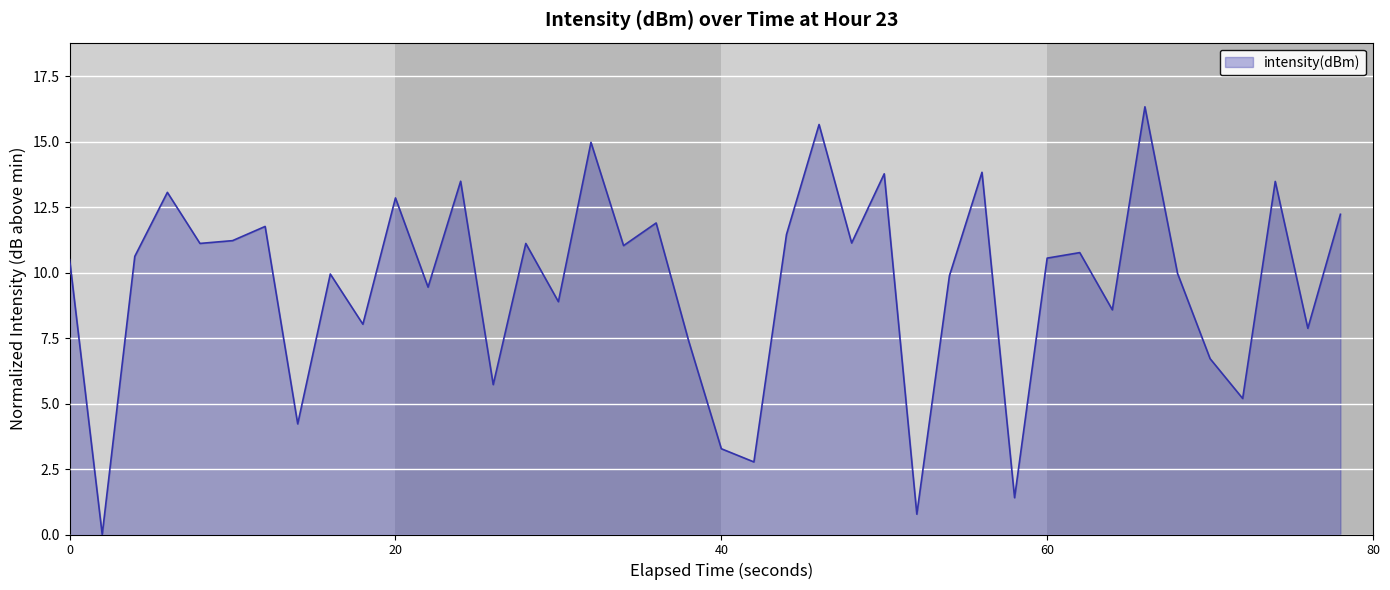

What is the difference between the maximum and minimum values?

16.3